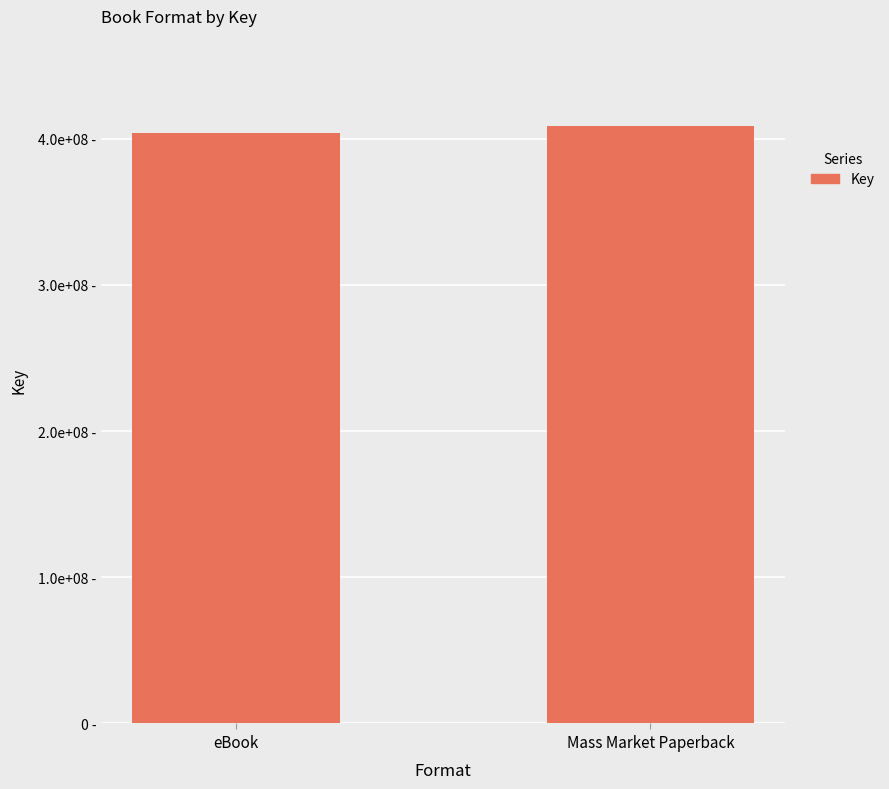

What is the greatest value displayed?

409062526